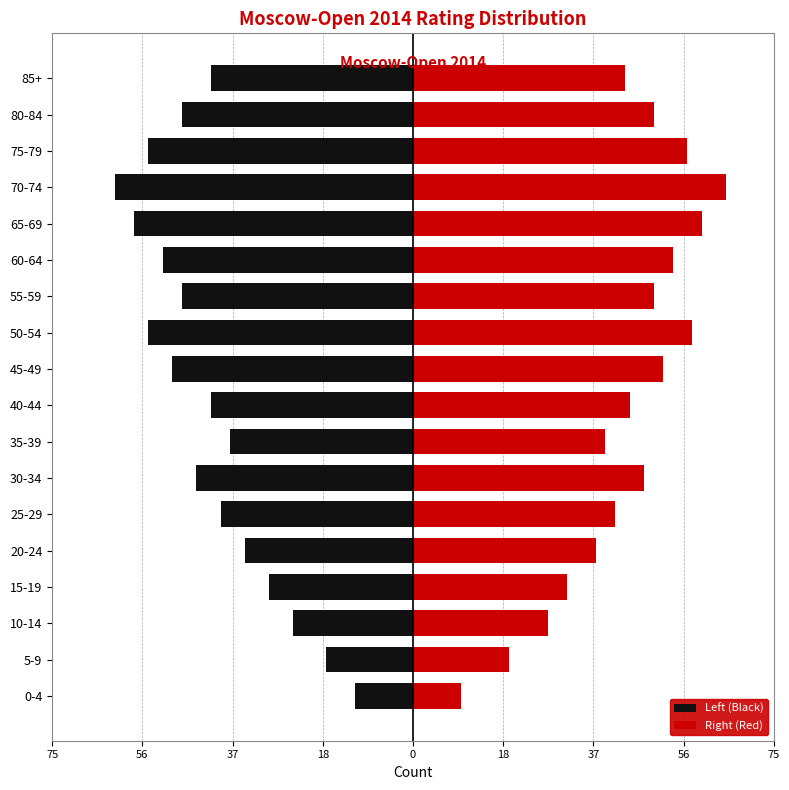

How many bars are there in each group?

2